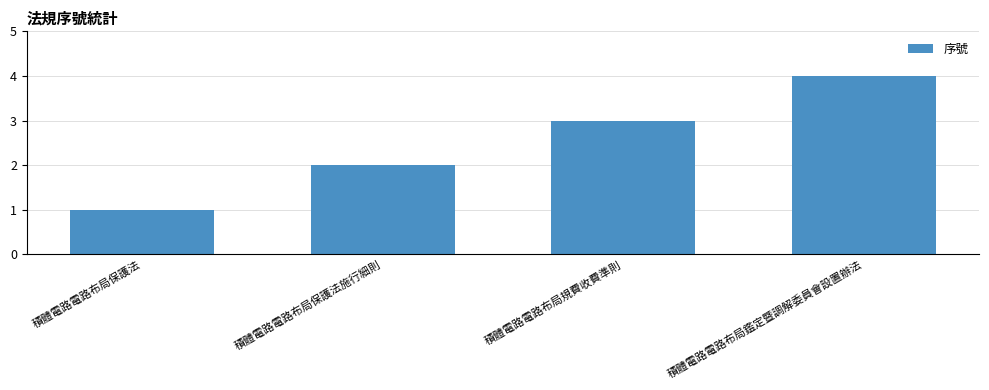

Reading left to right, extract all data points from this chart.

1	2	3	4